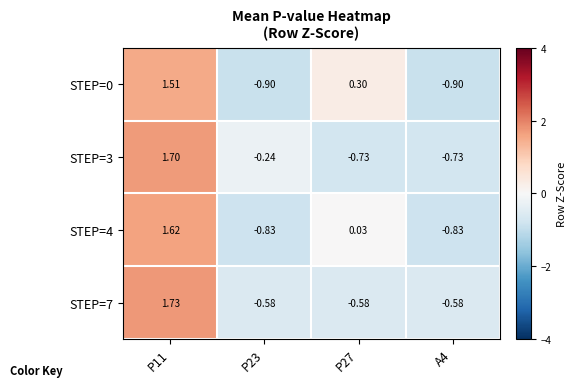

Is the value of STEP=0 at P11 greater than the value of STEP=4 at P11?

No